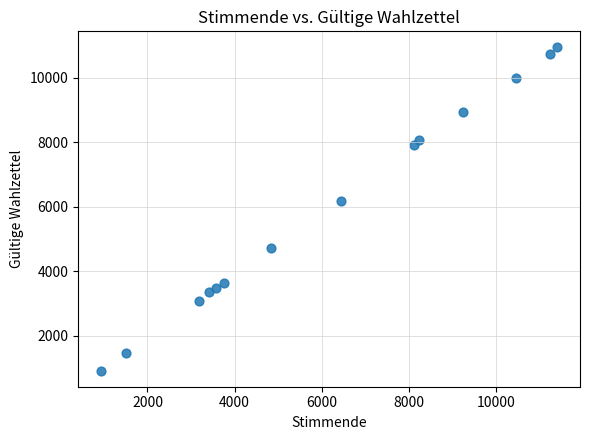

What Y value in the scatter plot is closest to 5930?

6173